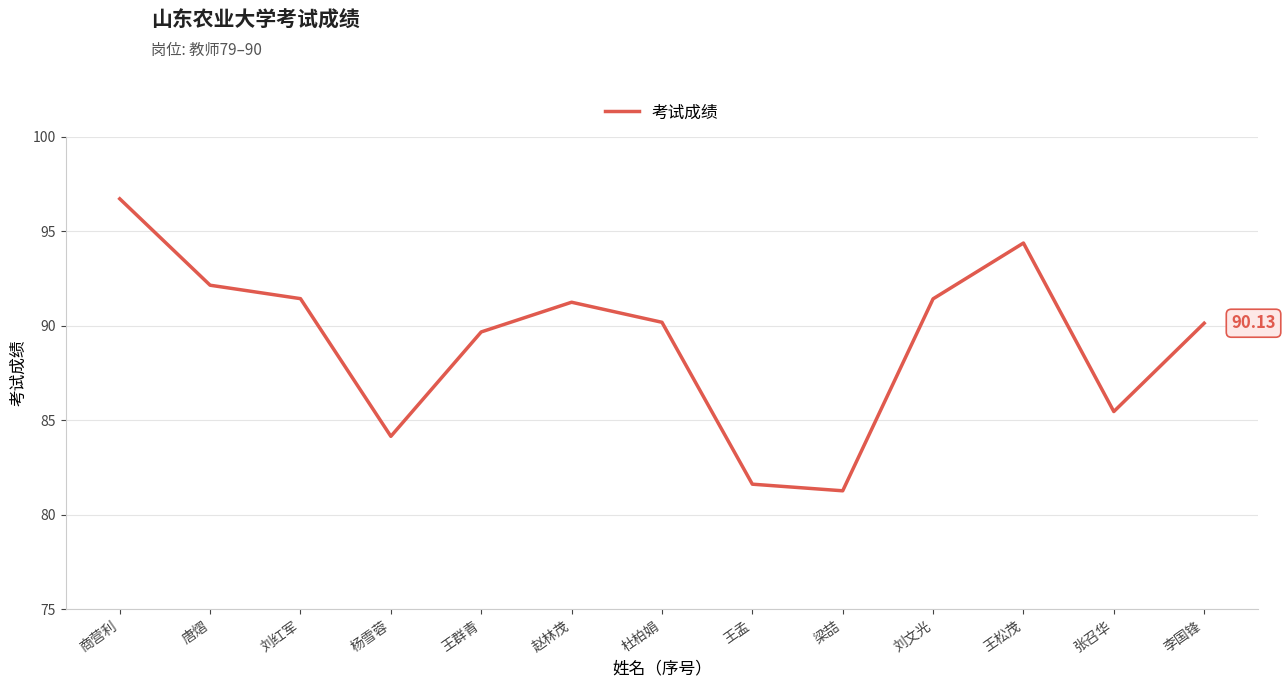

Is it true that the value at 王孟 is 81.6?

True